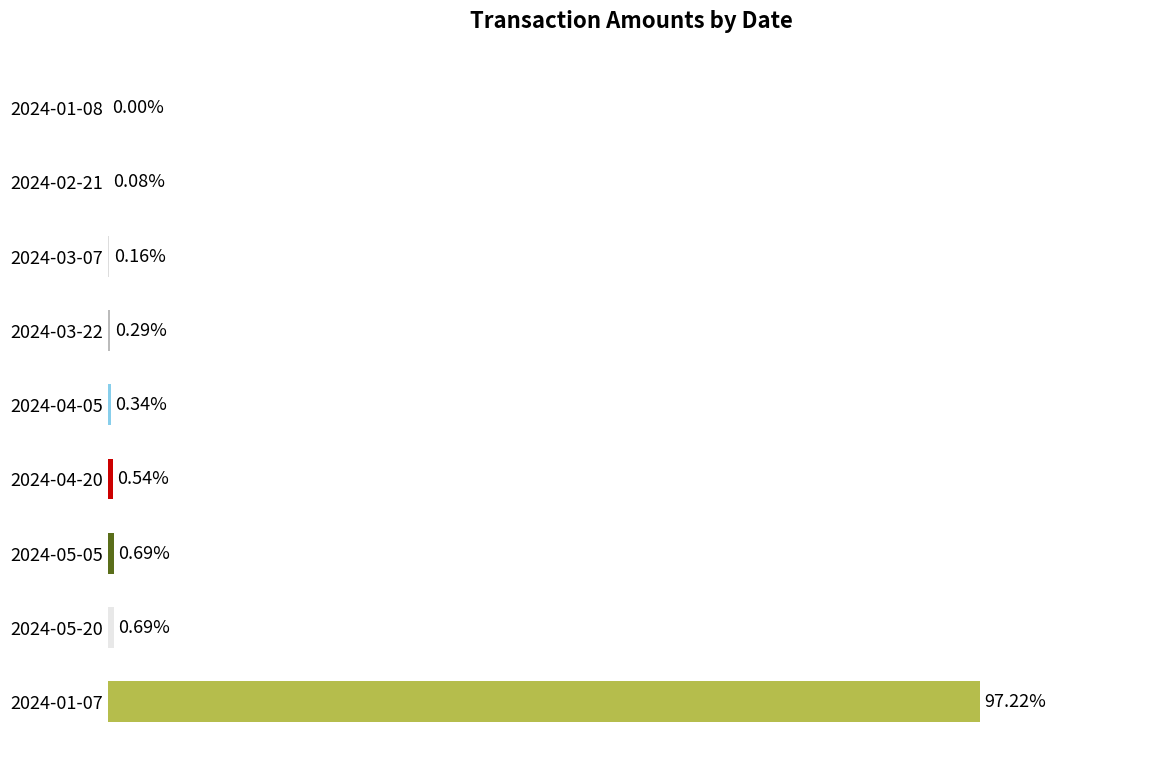

Between 2024-04-05 and 2024-05-05, which is larger?

2024-05-05